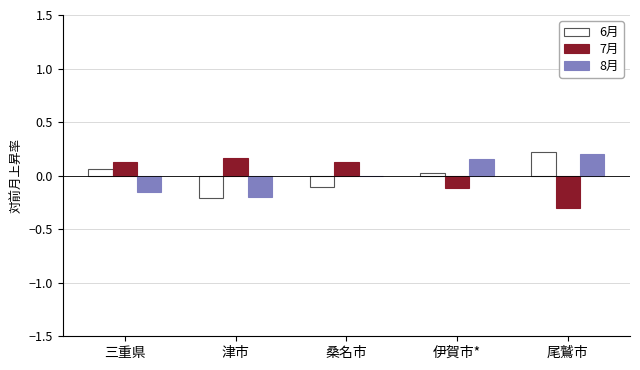

True or false: 7月 has a value of 0.2 at 津市.

True